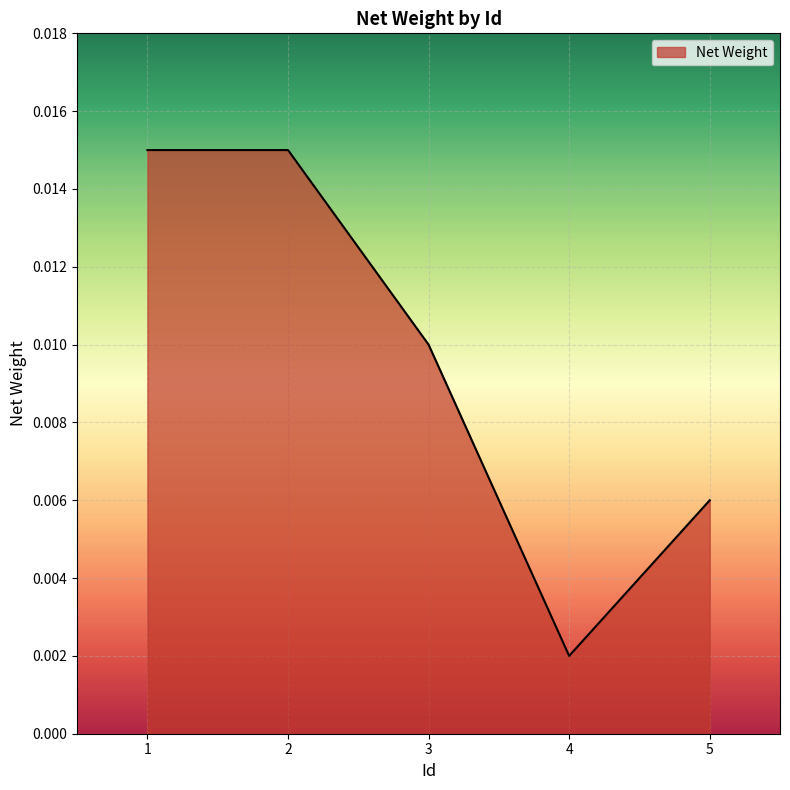

True or false: there are more than 1 points higher than both neighbors.

False